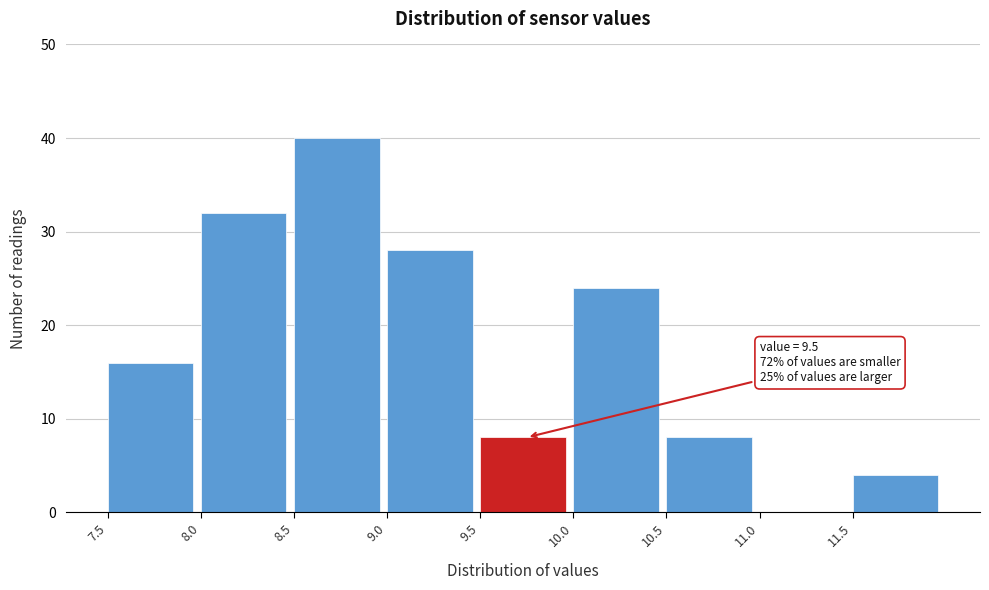

Which range on the x-axis has the tallest bar?

8.5 to 9.0